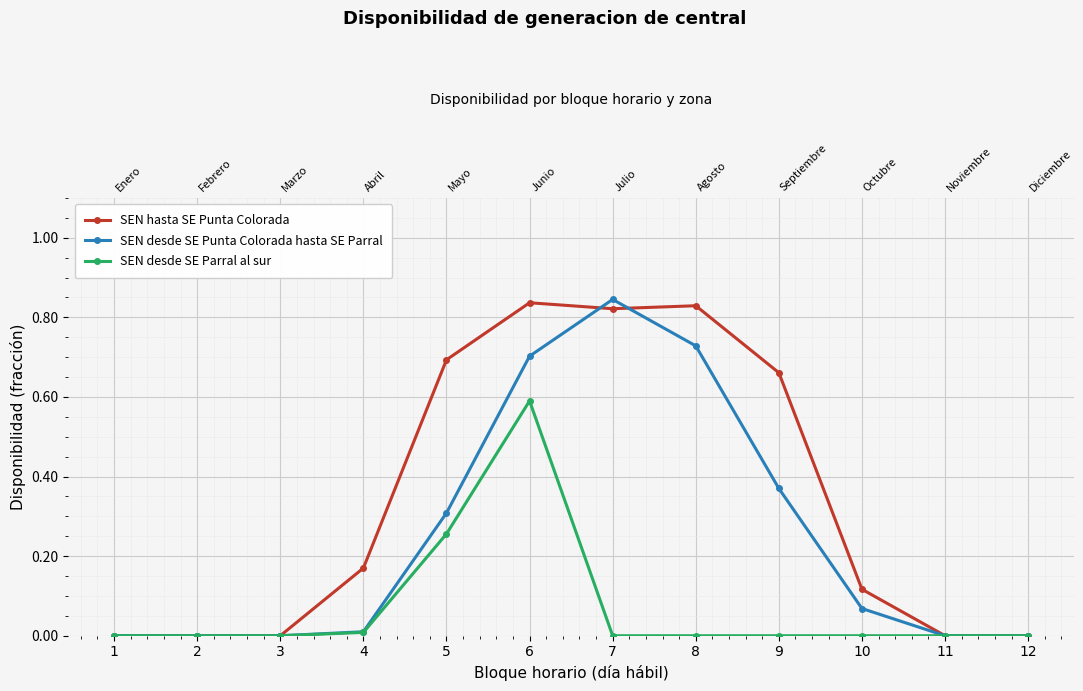

What is the maximum value for SEN desde SE Punta Colorada hasta SE Parral?

0.8